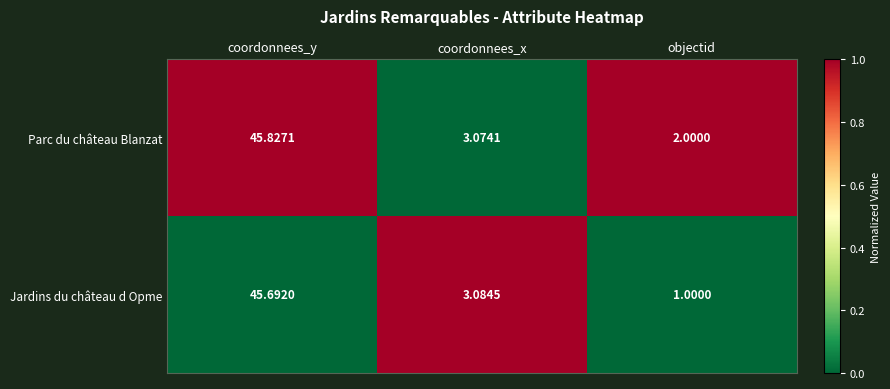

At which label does Parc du château Blanzat reach its minimum?

objectid